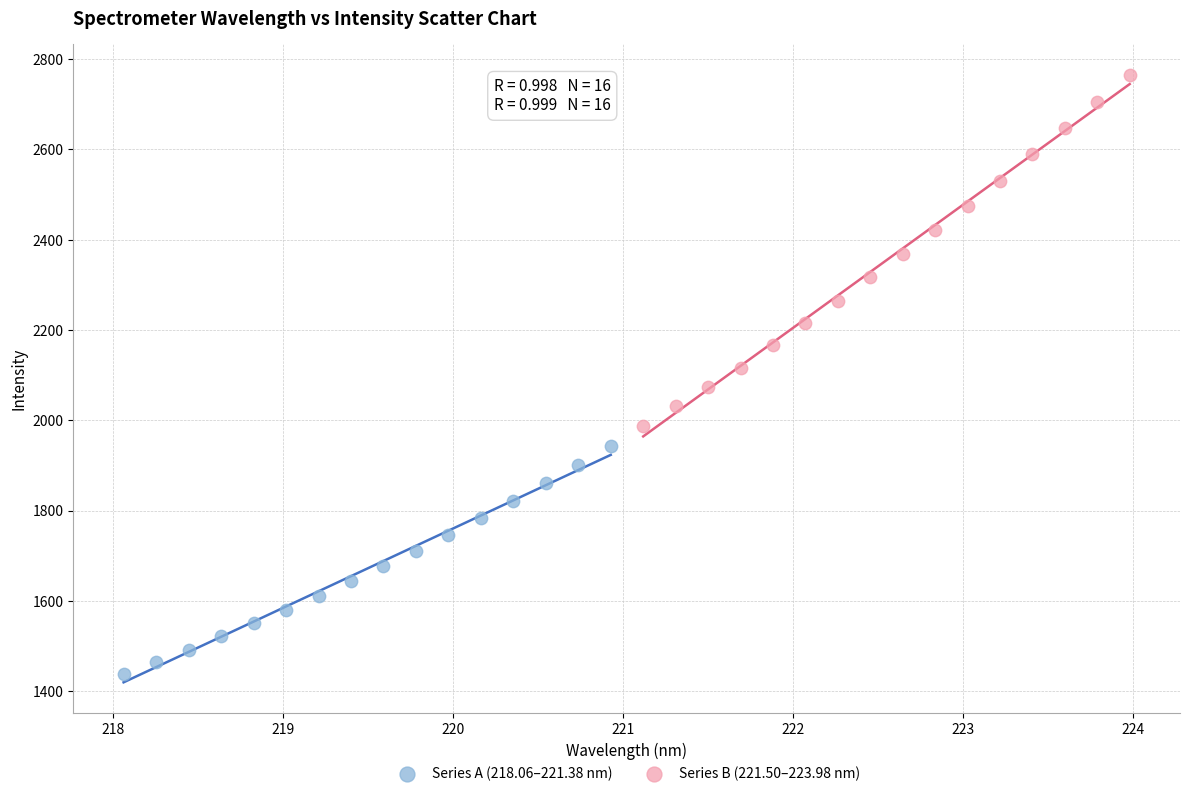

Which series contains the highest Y value?

Series B (221.50–223.98 nm)